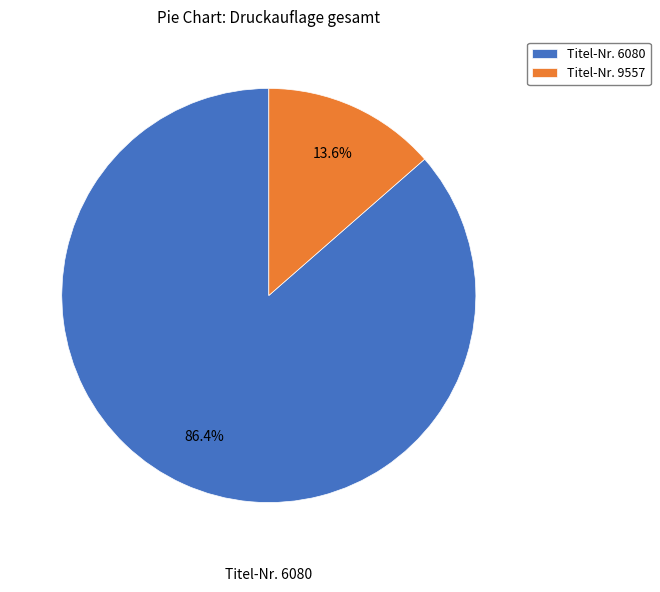

Between Titel-Nr. 9557 and Titel-Nr. 6080, which is larger?

Titel-Nr. 6080